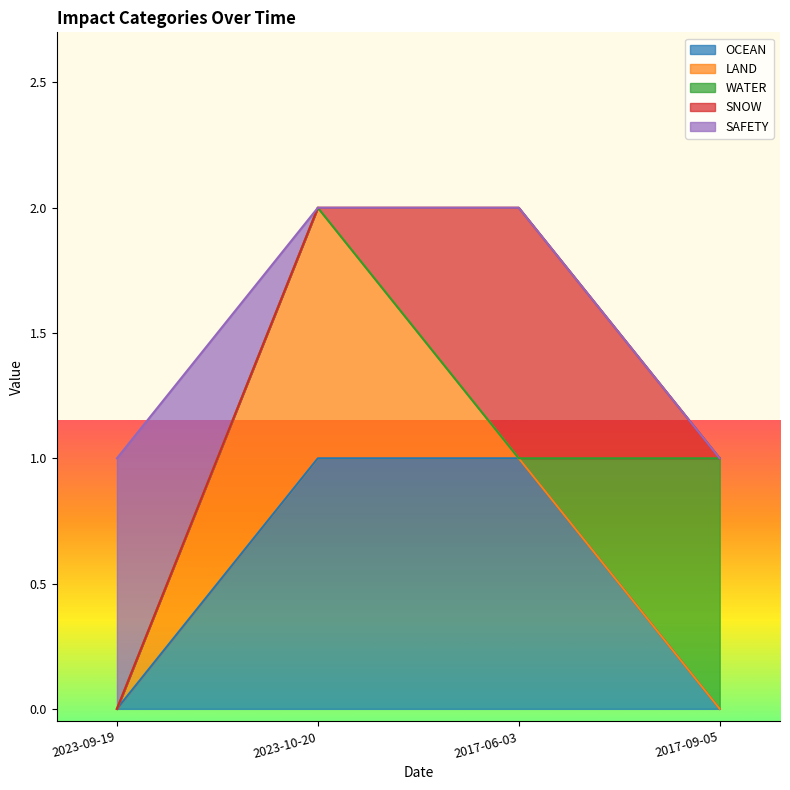

Is the value of LAND at 2023-10-20 greater than the value of WATER at 2023-10-20?

Yes